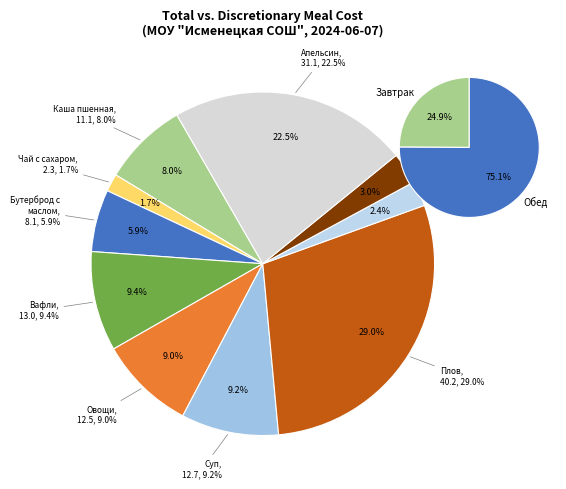

How many slices are in this pie chart?

10